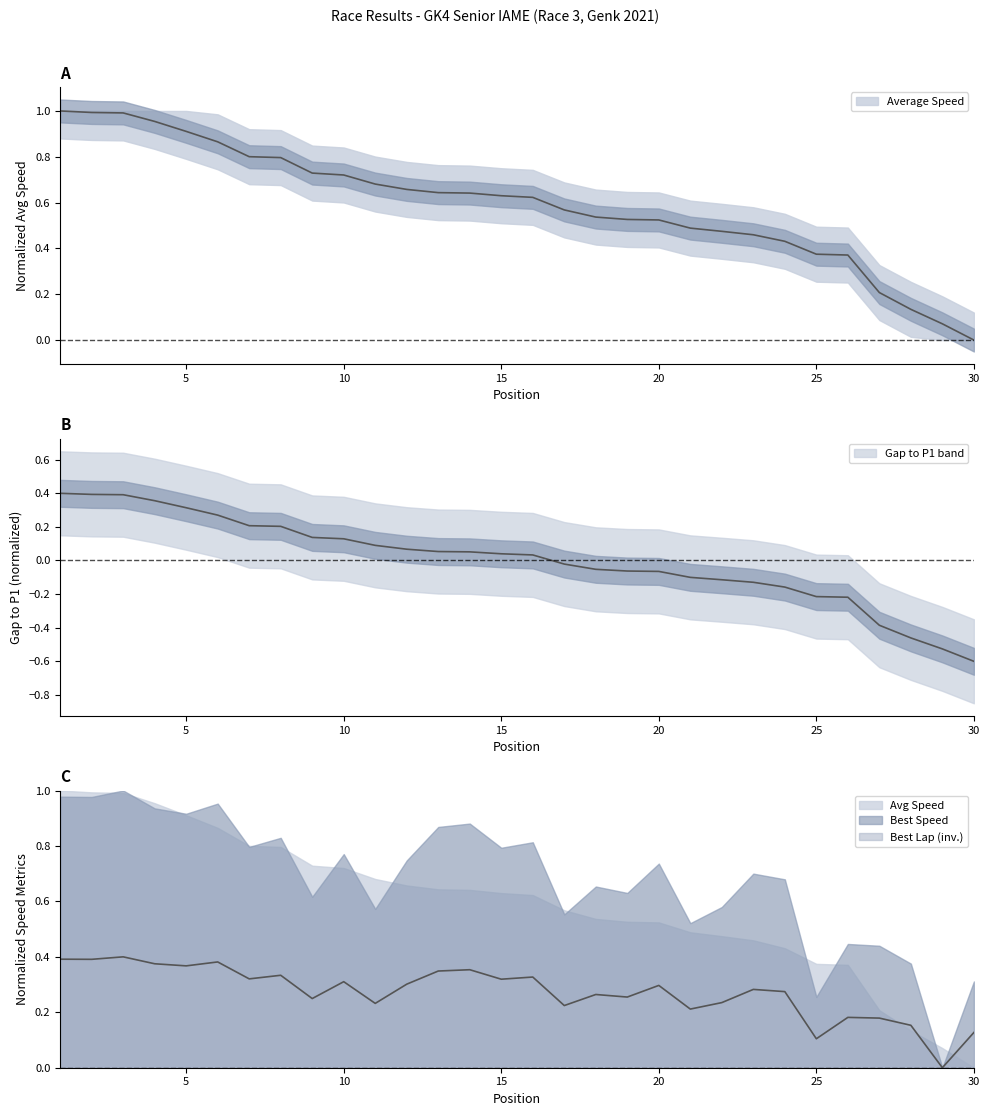

What is the spread (max minus min) of values at 28?

0.6